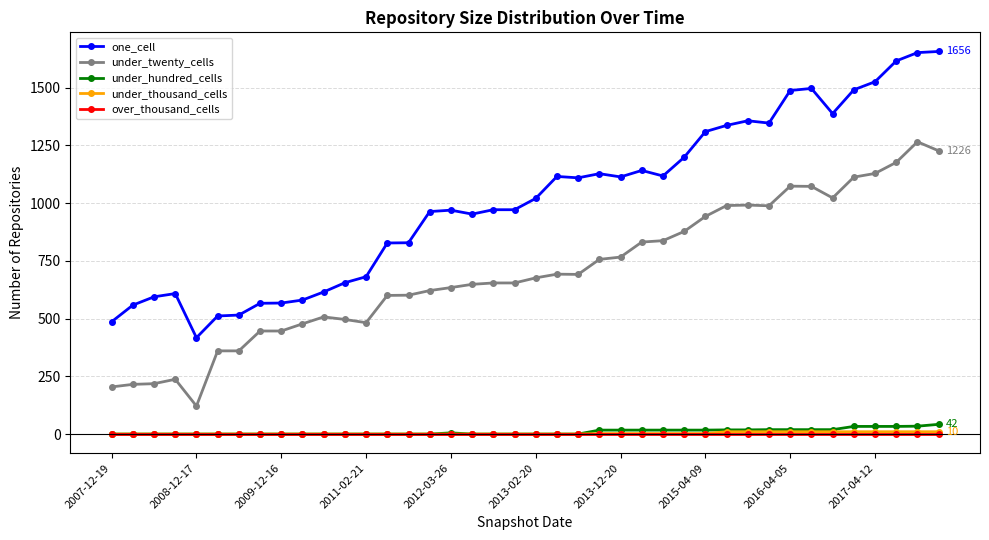

Which series has the largest total across all categories?

one_cell